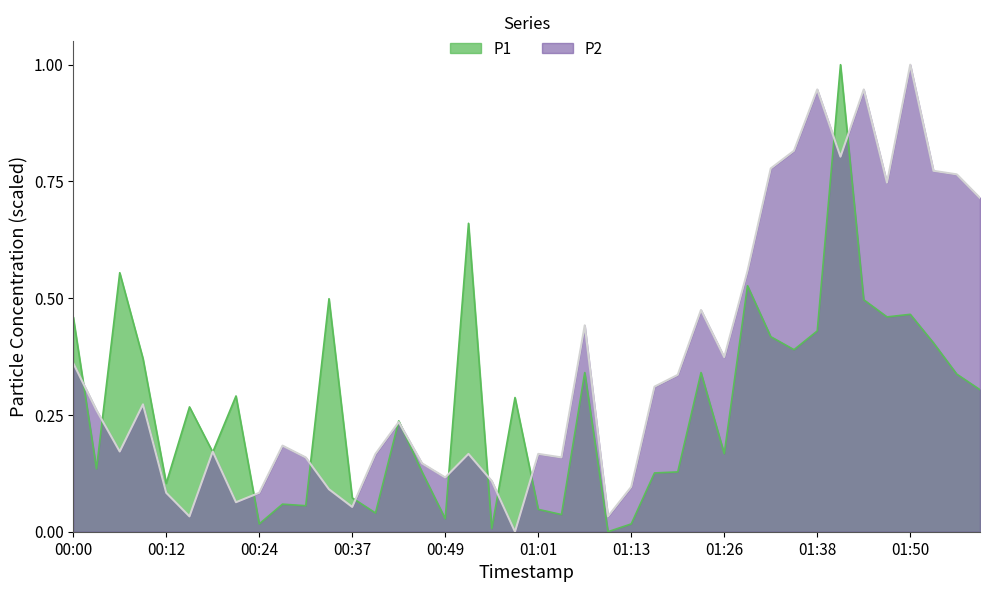

What is the average value of the P1 series?

0.3